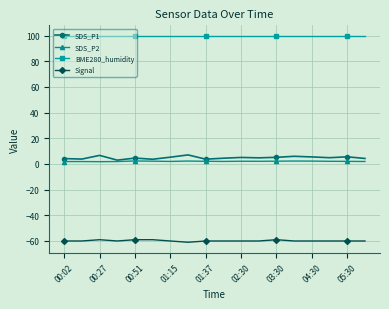

Which series has the largest total across all categories?

BME280_humidity